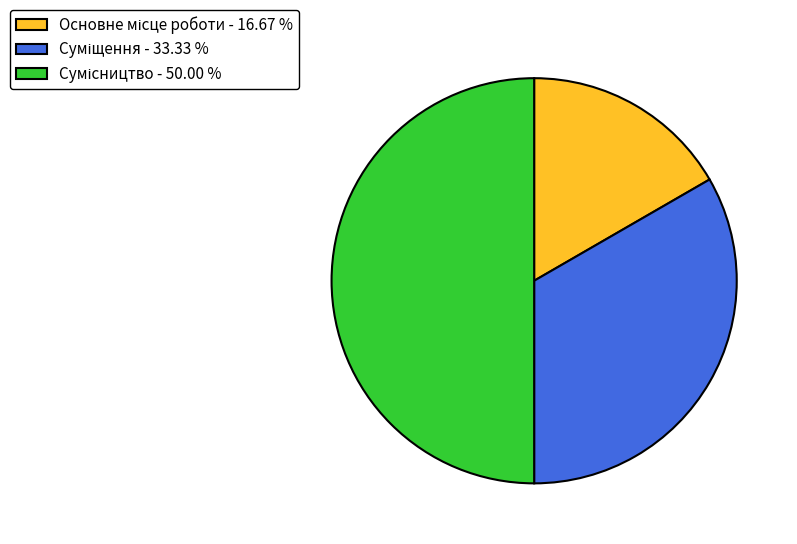

What is the smallest slice in the pie chart?

Основне місце роботи